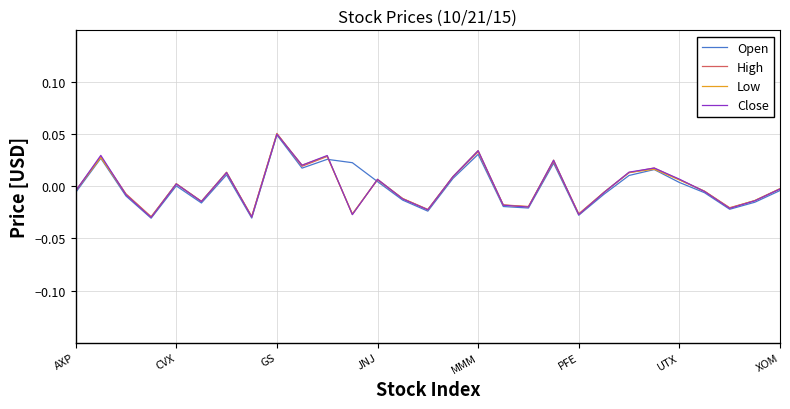

What are all the series names shown in the legend?

Open, High, Low, Close